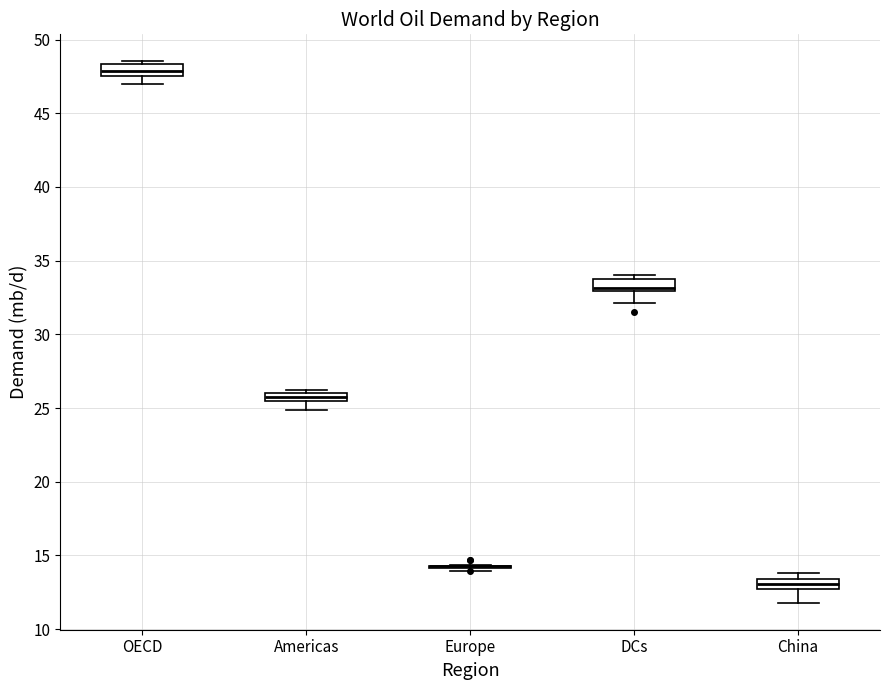

Where is the upper edge of the box for DCs on the y-axis? The values are not printed on the chart, so give them approximately, as read against the axis.

34.0